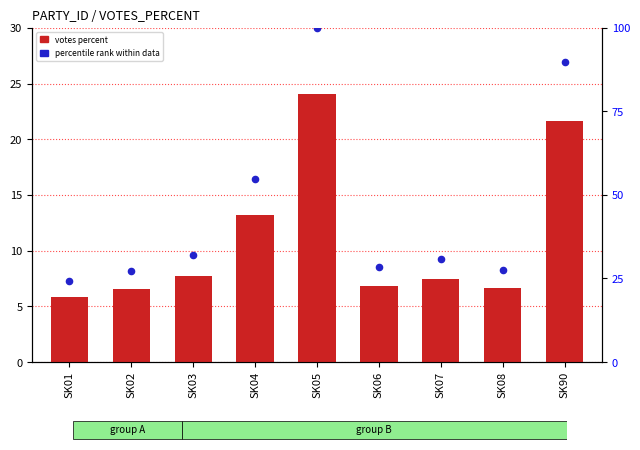

At which category is the sum across all series the highest?

SK05